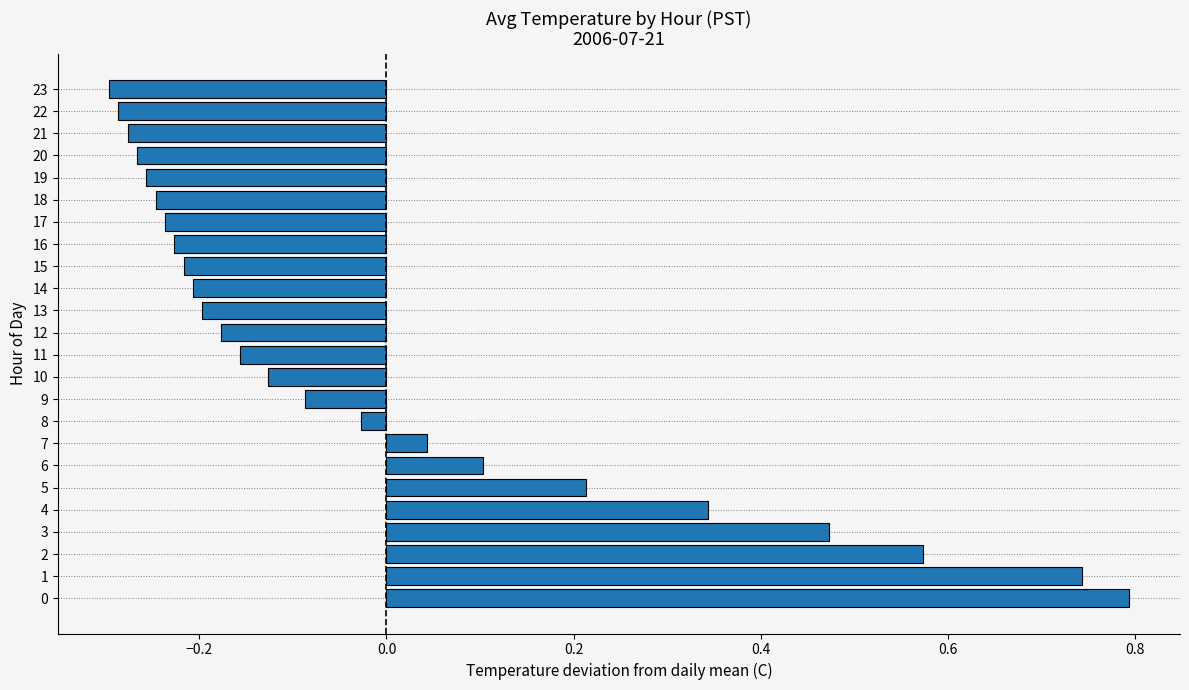

What is the greatest value displayed?

0.8